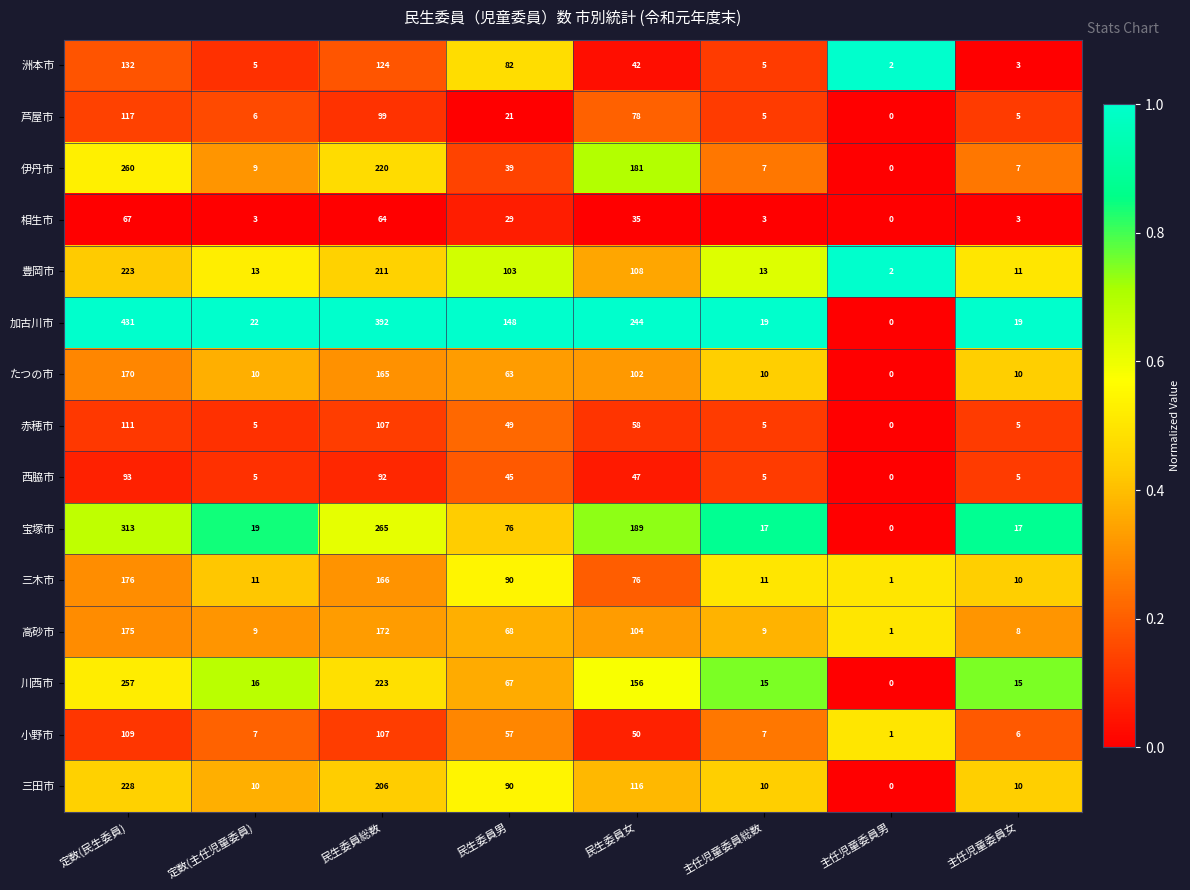

Which series has the widest spread of values?

加古川市